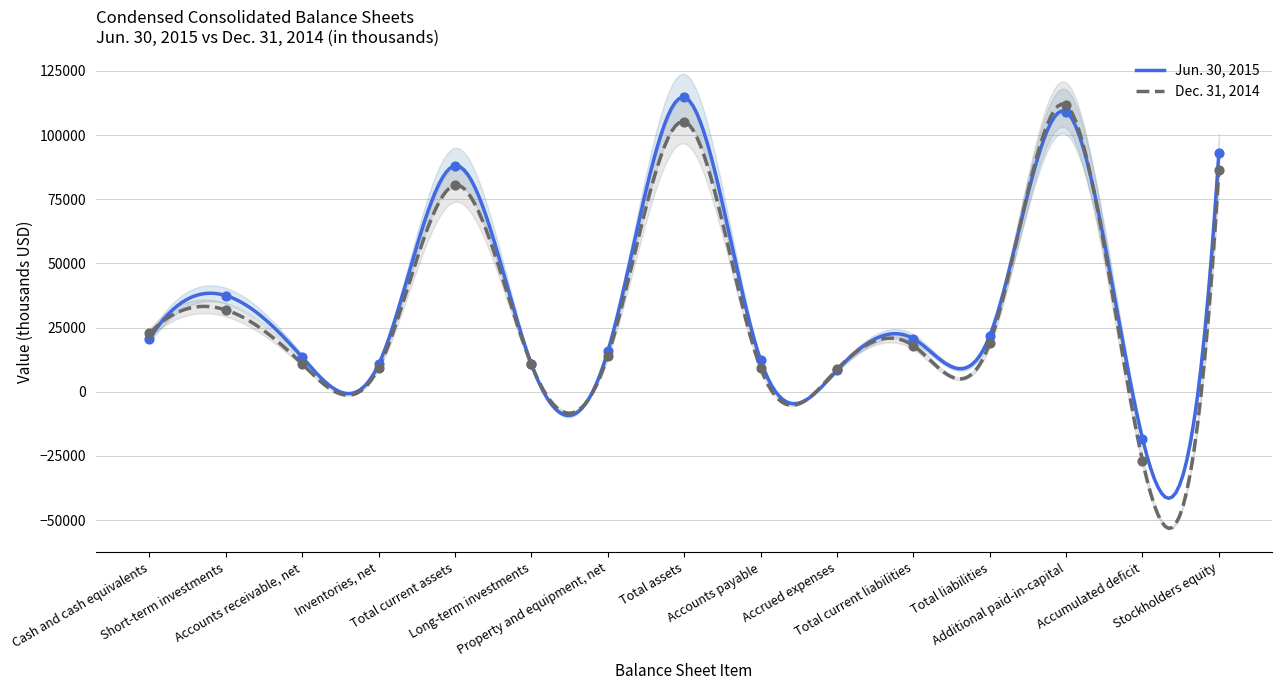

What are all the series names shown in the legend?

Jun. 30, 2015, Dec. 31, 2014